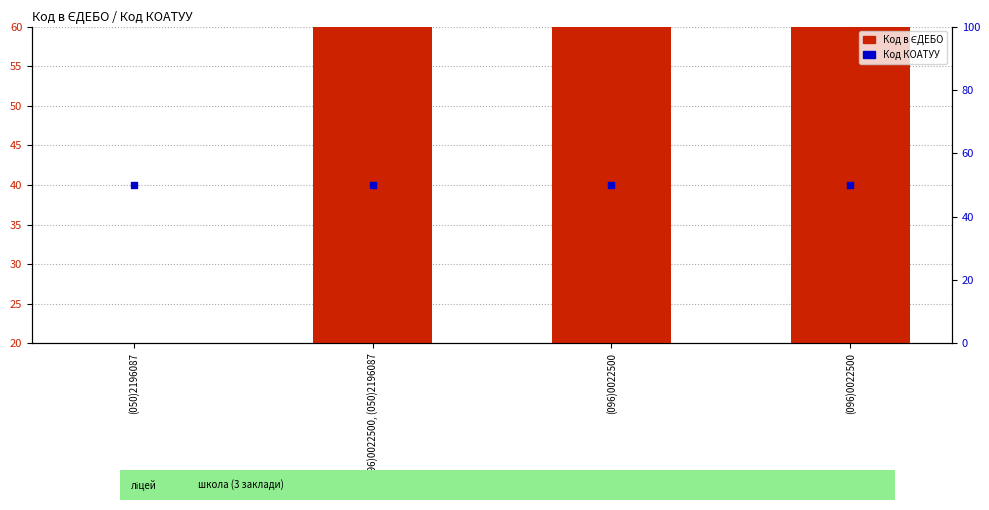

At which category is the sum across all series the highest?

(096)0022500